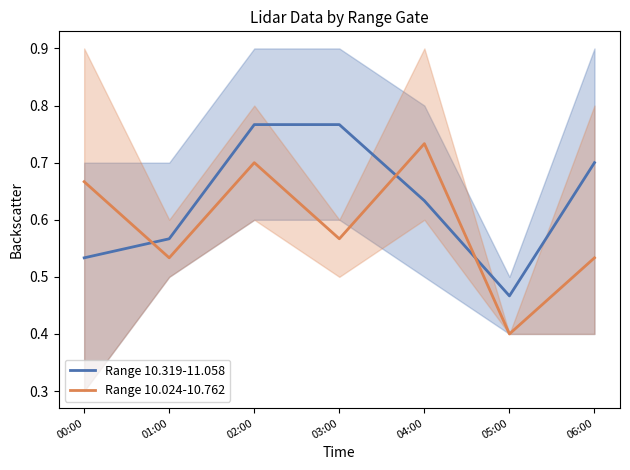

At which label is Range 10.319-11.058 closest to 0?

05:00